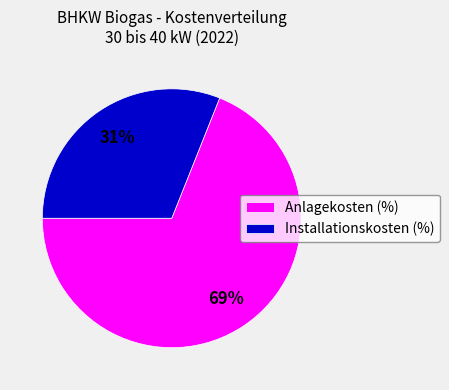

Which has a higher value, Installationskosten (%) or Anlagekosten (%)?

Anlagekosten (%)